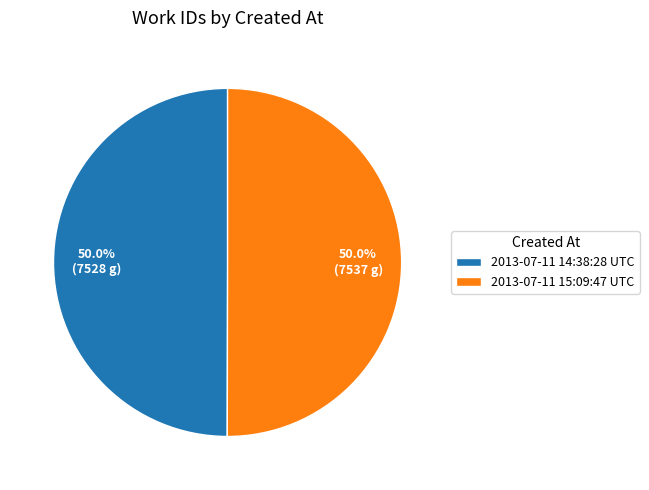

Count the number of slices in the pie.

2